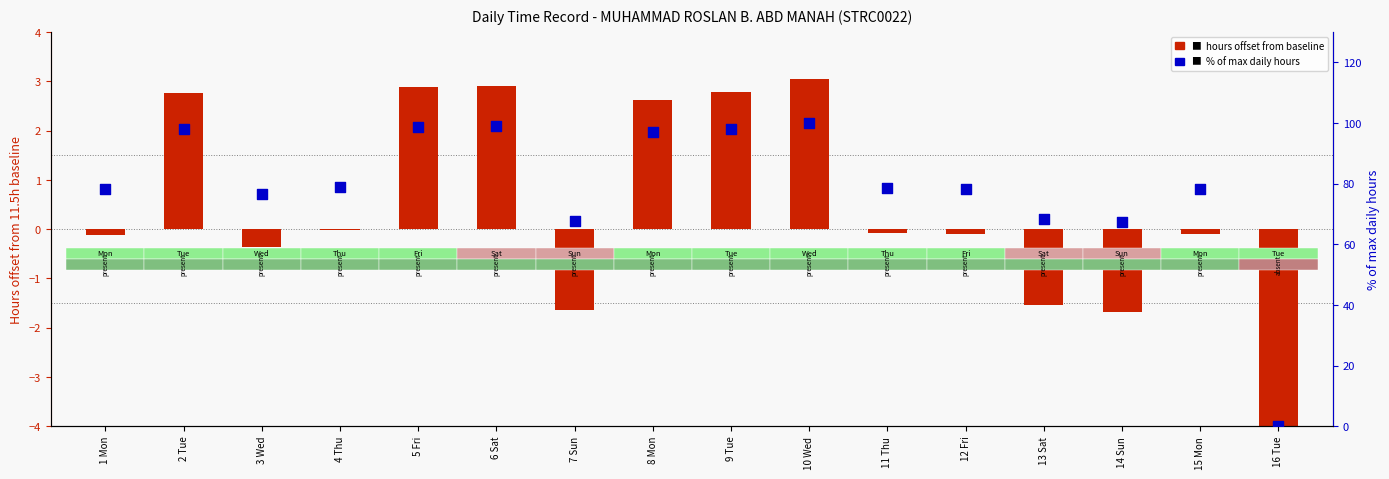

Which series has the largest Y range (max minus min)?

% of max hours